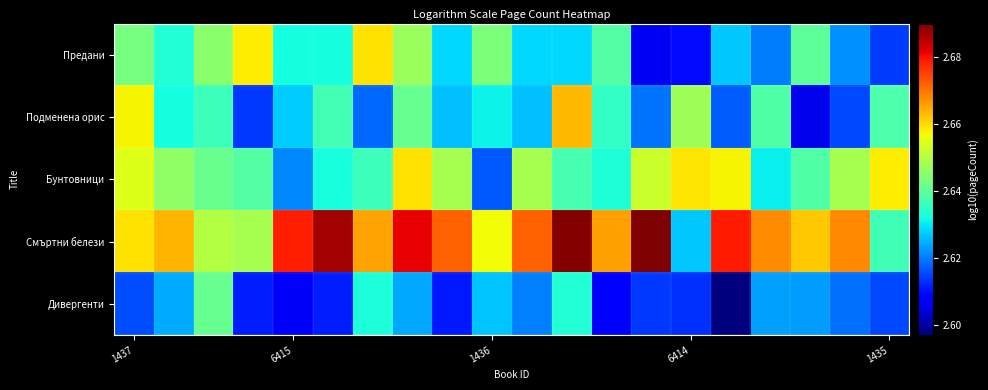

How many series are shown in this chart?

5